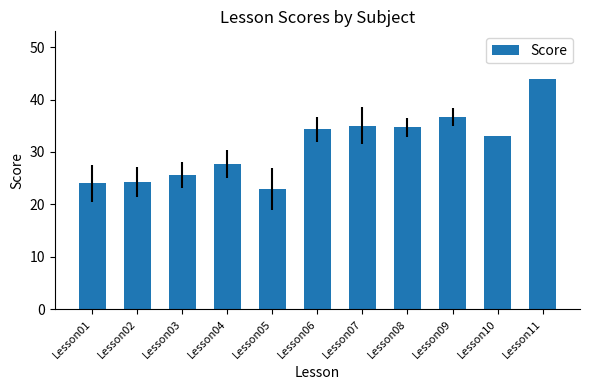

At which label is the value closest to 33?

Lesson10